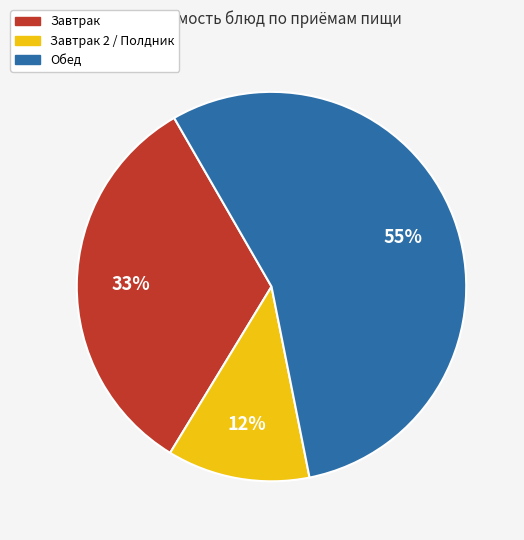

Is there a majority slice in this chart?

Yes